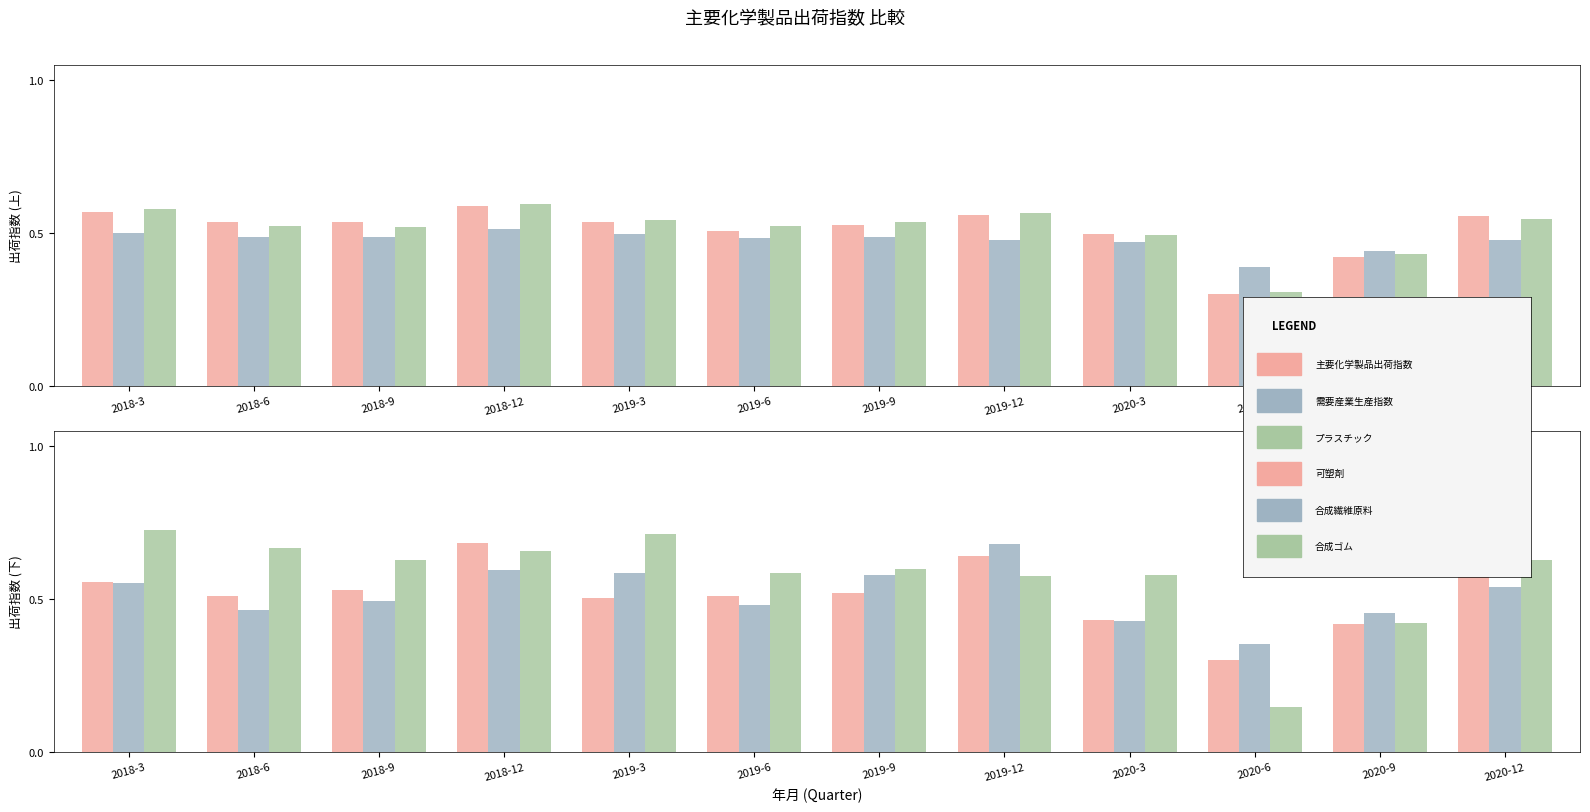

Reading right to left, what are all the values shown in this chart?

主要化学製品出荷指数: 0.6	0.4	0.3	0.5	0.6	0.5	0.5	0.5	0.6	0.5	0.5	0.6
需要産業生産指数: 0.5	0.4	0.4	0.5	0.5	0.5	0.5	0.5	0.5	0.5	0.5	0.5
プラスチック: 0.5	0.4	0.3	0.5	0.6	0.5	0.5	0.5	0.6	0.5	0.5	0.6
可塑剤: 0.6	0.4	0.3	0.4	0.6	0.5	0.5	0.5	0.7	0.5	0.5	0.6
合成繊維原料: 0.5	0.5	0.4	0.4	0.7	0.6	0.5	0.6	0.6	0.5	0.5	0.6
合成ゴム: 0.6	0.4	0.1	0.6	0.6	0.6	0.6	0.7	0.7	0.6	0.7	0.7